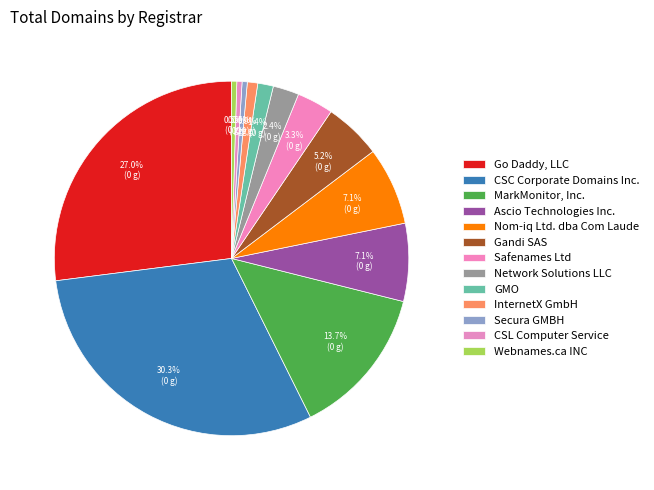

Count the number of slices in the pie.

13